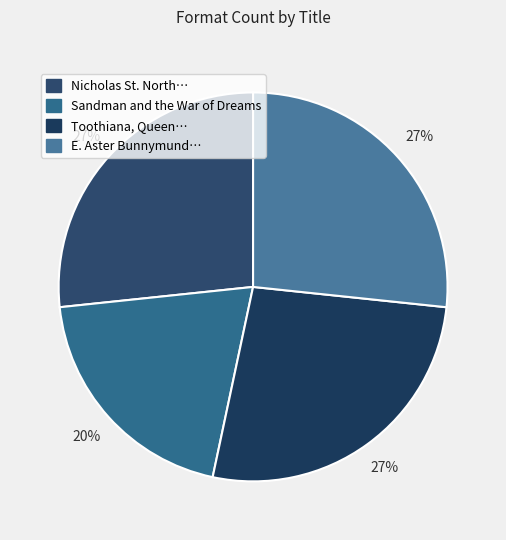

How many segments does this pie chart have?

4